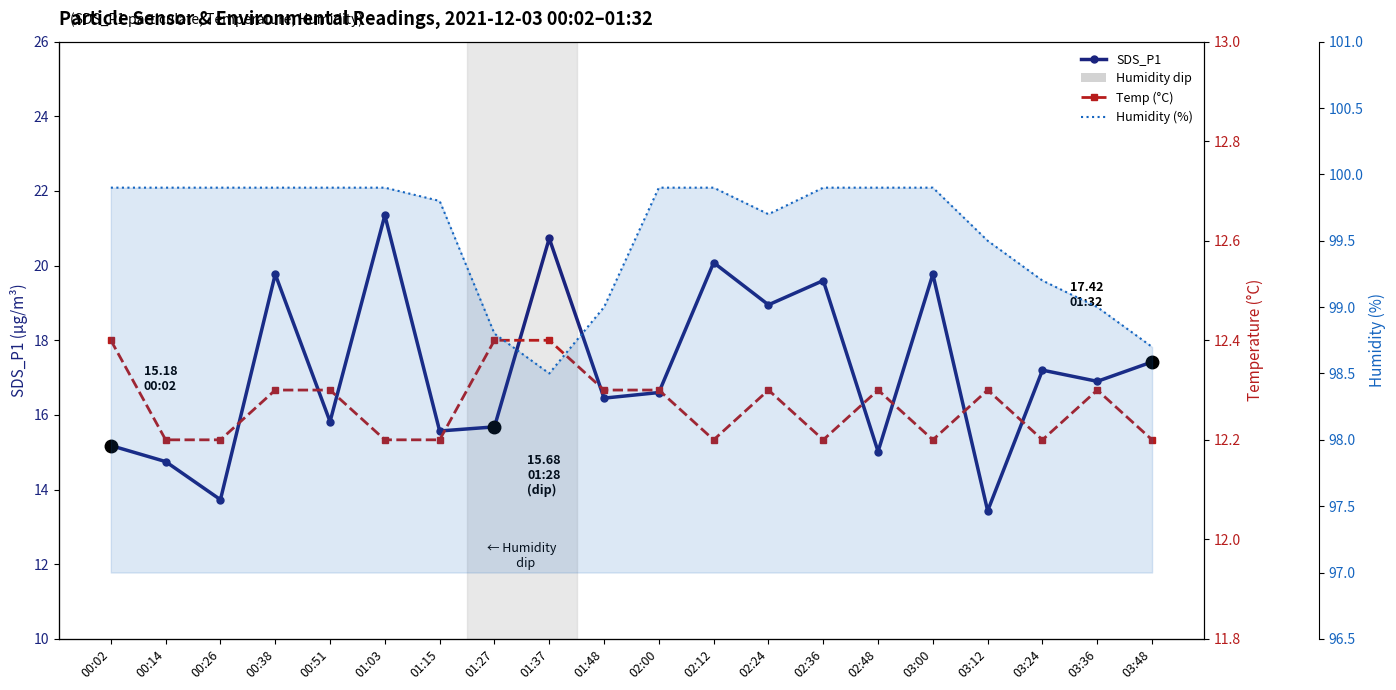

True or false: Humidity (%) has more than 0 points higher than both neighbors.

False